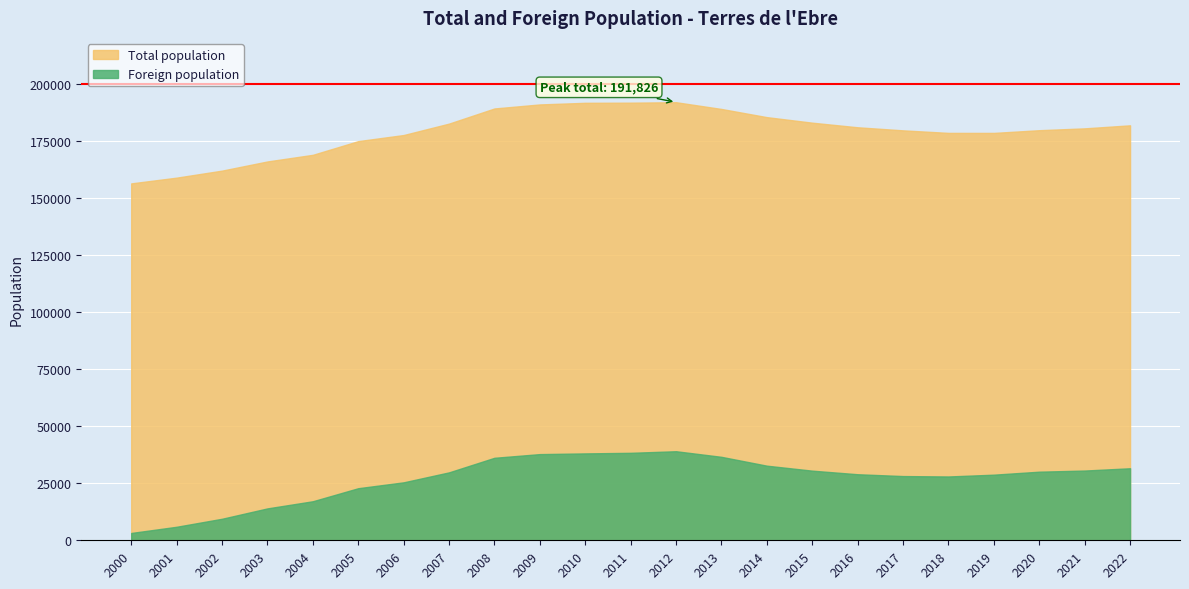

The Total population series shows 165887 at 2003. True or false?

True